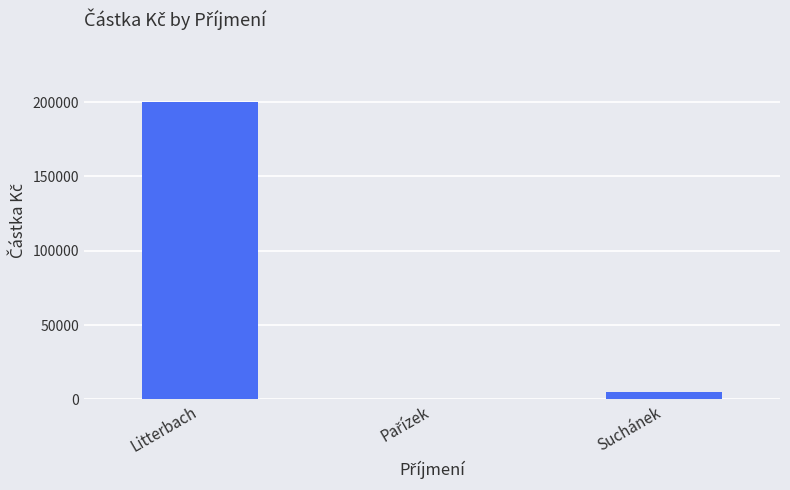

Is it true that the value at Litterbach is 200000?

True